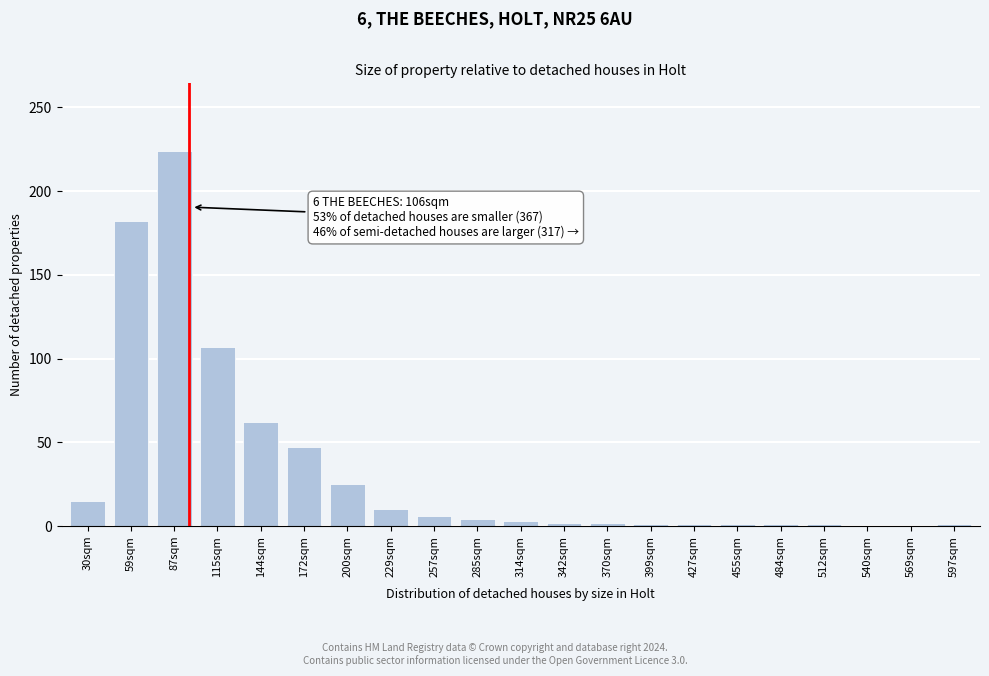

Which has a higher value, 200sqm or 540sqm?

200sqm